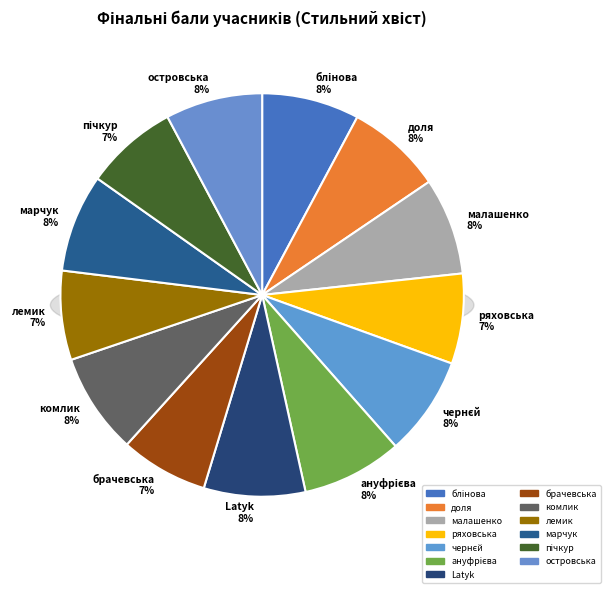

True or false: лемик ольга accounts for 7% of the total.

True